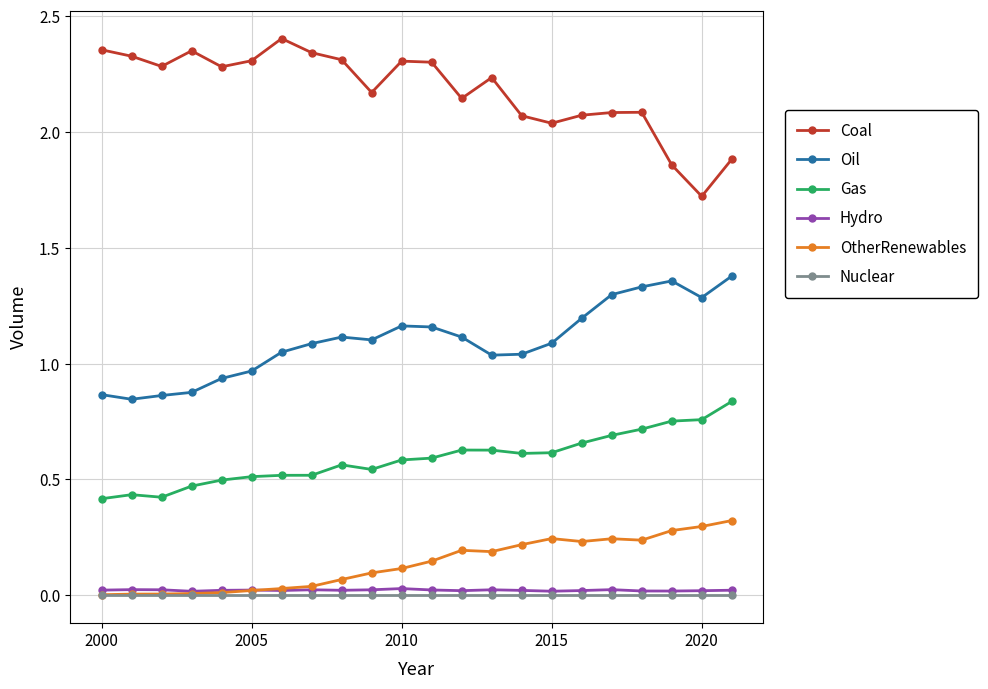

True or false: OtherRenewables and Coal cross at least once.

False